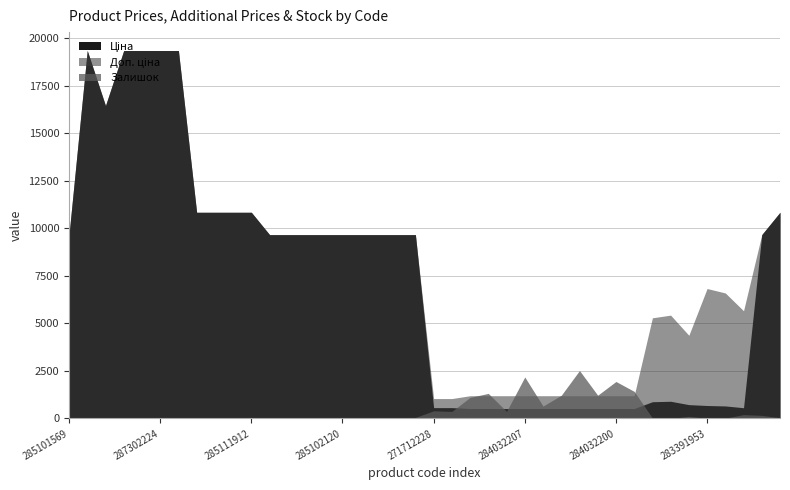

In Залишок, how many points are lower than both neighbors (excluding endpoints)?

11